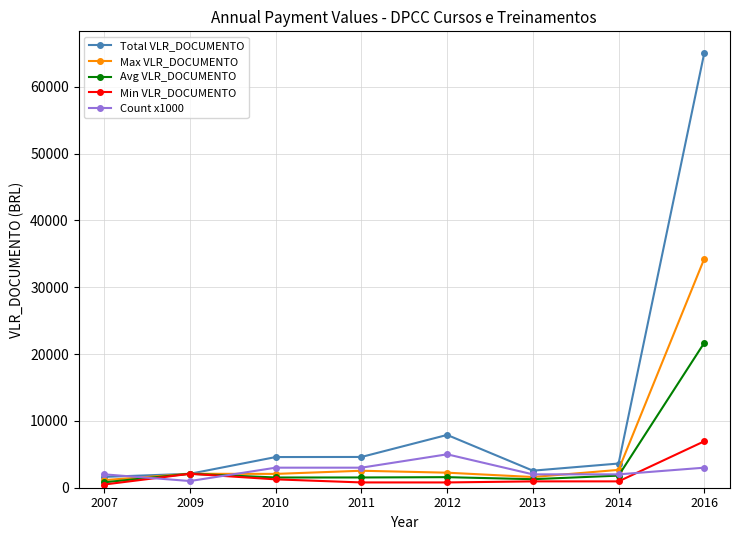

How many data points does each series have?

8